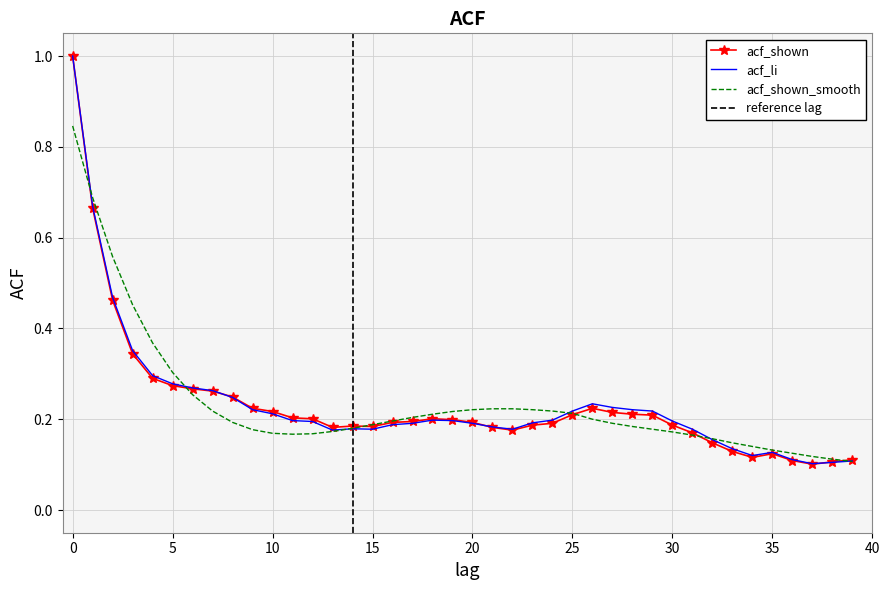

Which series has the largest total across all categories?

acf_shown_smooth